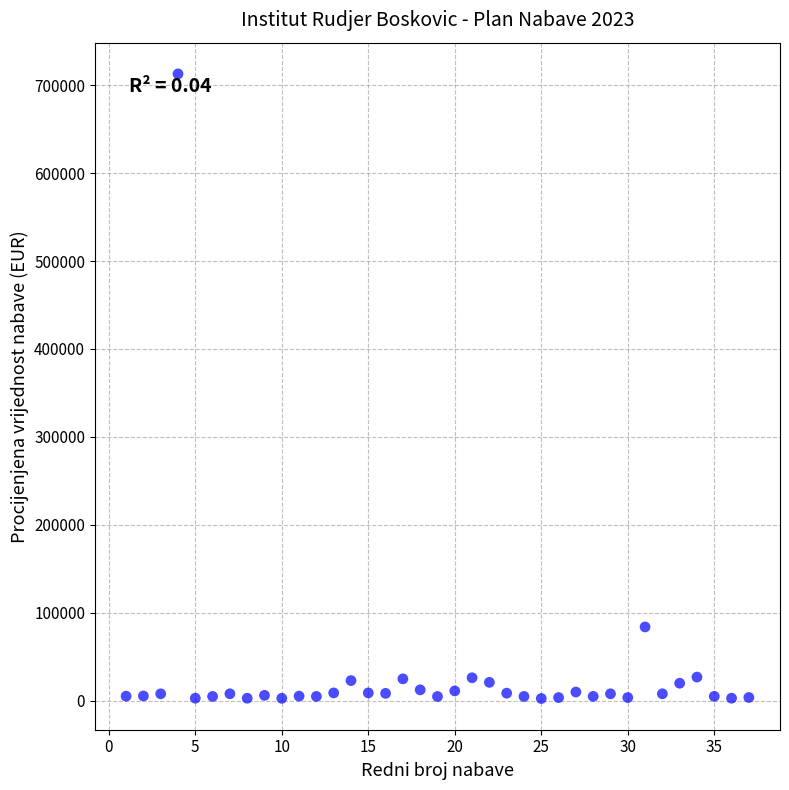

What is the range of X values (max minus min)?

36.0